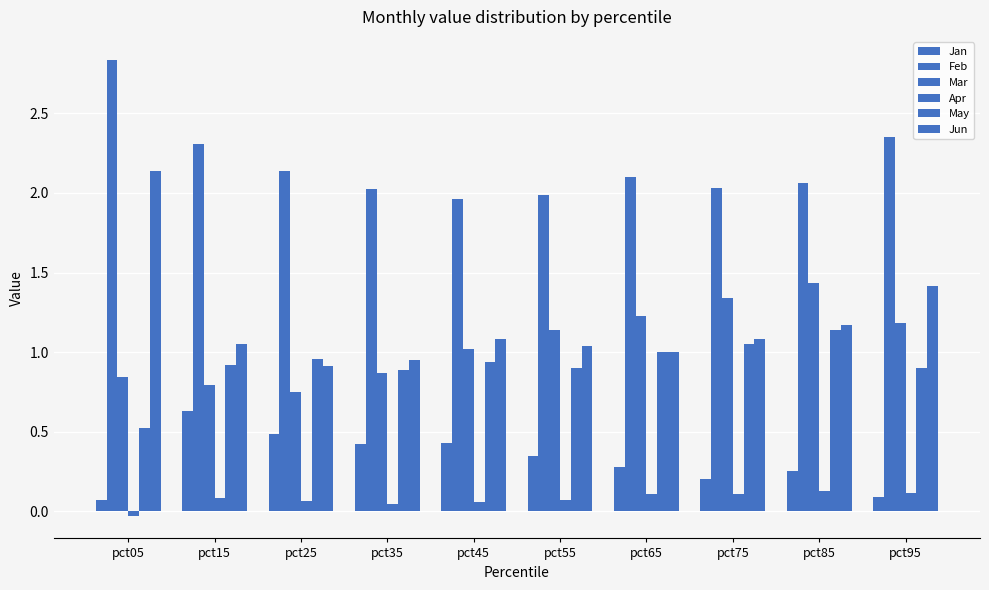

What is the difference between the Jun values at pct25 and pct85?

0.3